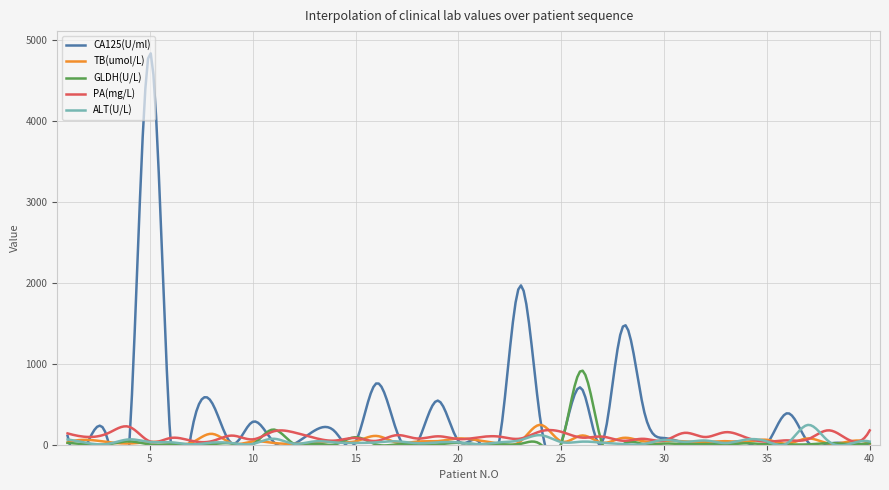

How many intersections are there between TB(umol/L) and PA(mg/L)?

16